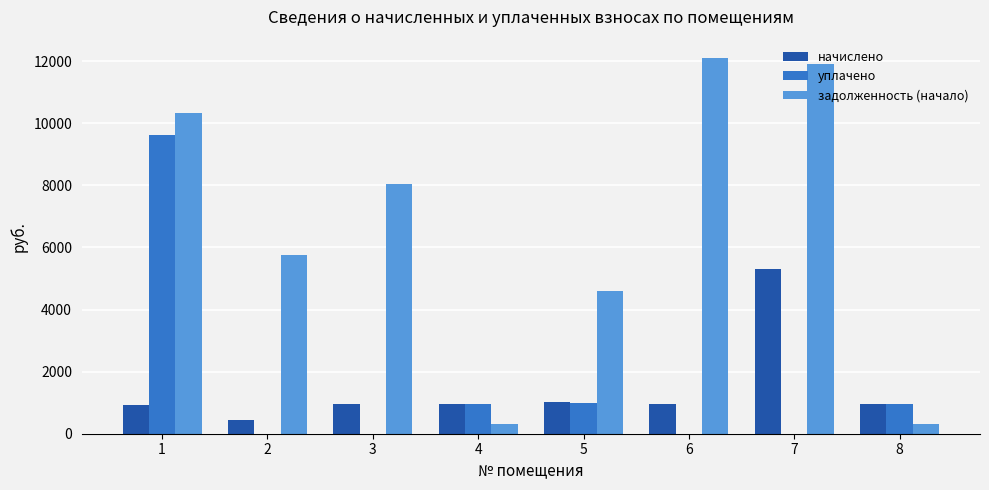

What is the sum of the задолженность (начало) values at 3 and 4?

8359.7